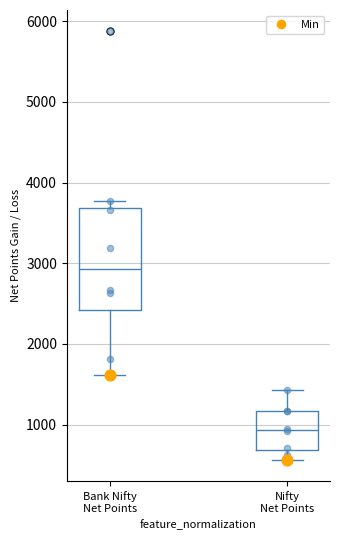

Reading left to right, transcribe this box plot: for each box, give where its median line is, the range the box spans, and where its two whiskers end, as read against the y-axis. The values are not printed on the chart, so give them approximately, as read against the axis.

Bank Nifty Net Points: median 2900, box 2400 to 3700, whiskers 1600 to 3800
Nifty Net Points: median 900, box 700 to 1200, whiskers 600 to 1400